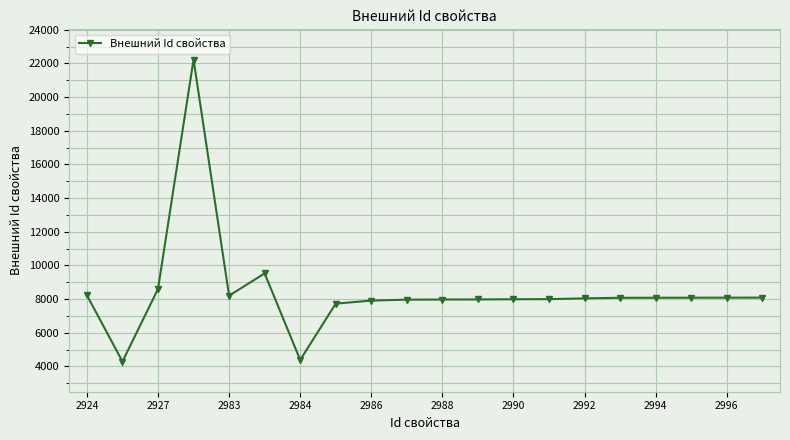

What is the maximum value shown in the chart?

22232